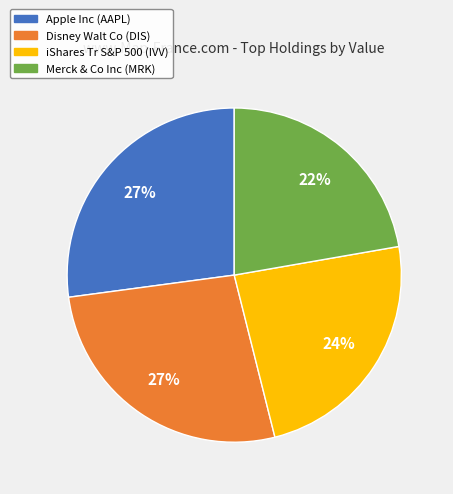

Which has a higher value, Merck & Co Inc or Apple Inc?

Apple Inc